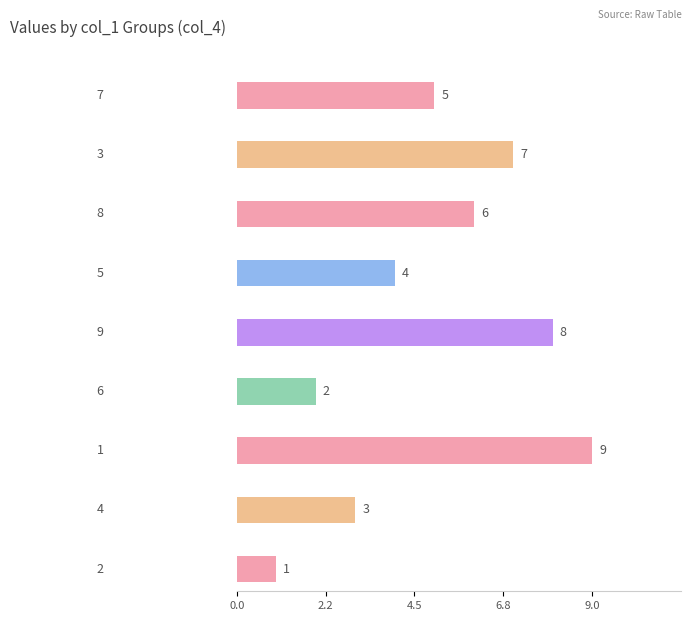

At which category is the sum across all series the highest?

1